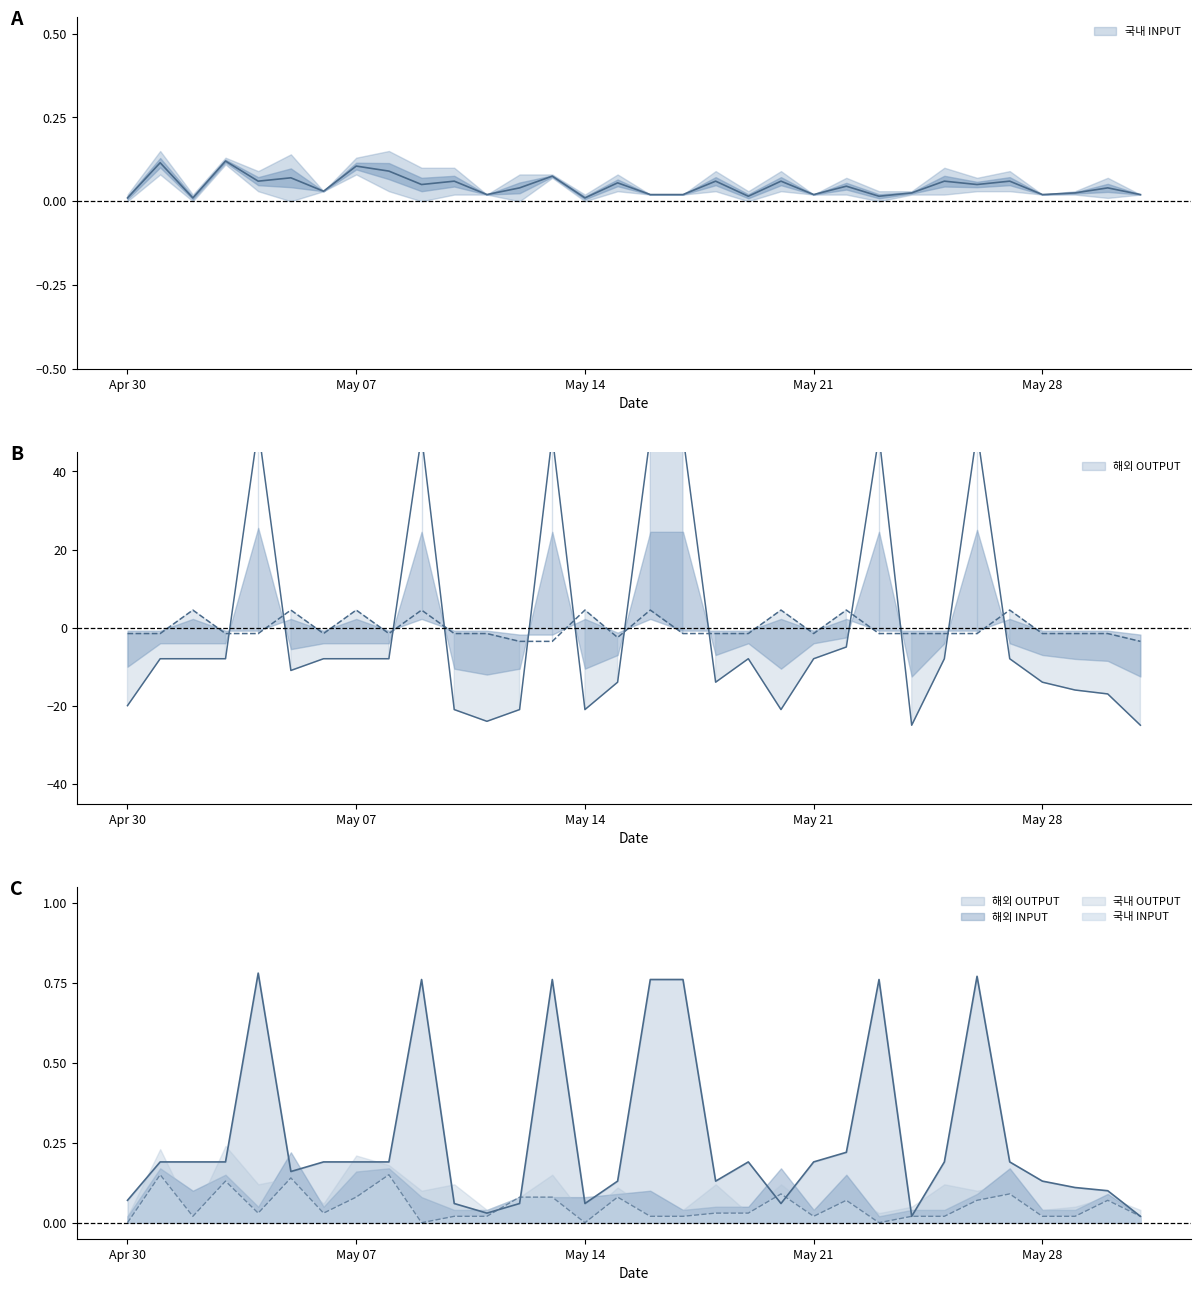

Which category has the lowest value in the 국내 INPUT series?

Apr 30